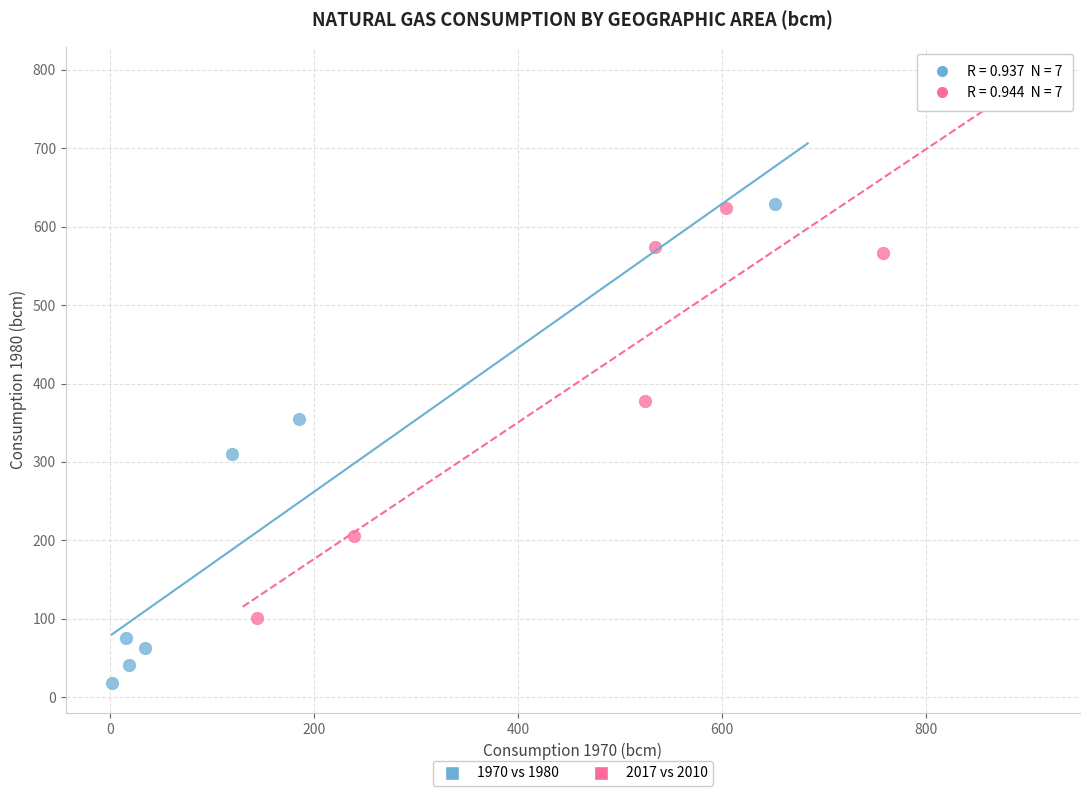

Which series contains the lowest Y value?

1970 vs 1980